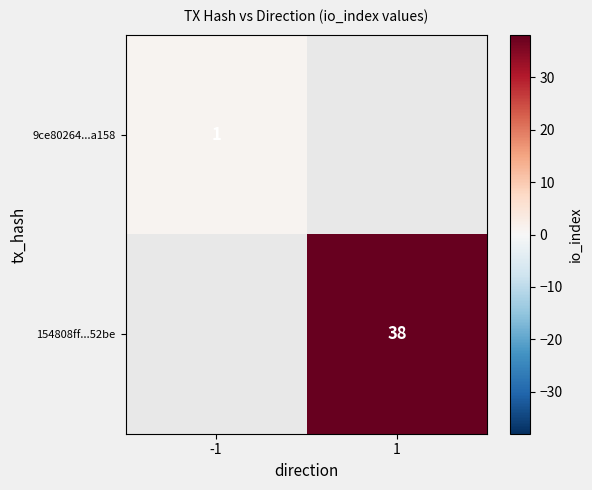

The 154808ff...52be series shows 56 at 1. True or false?

False